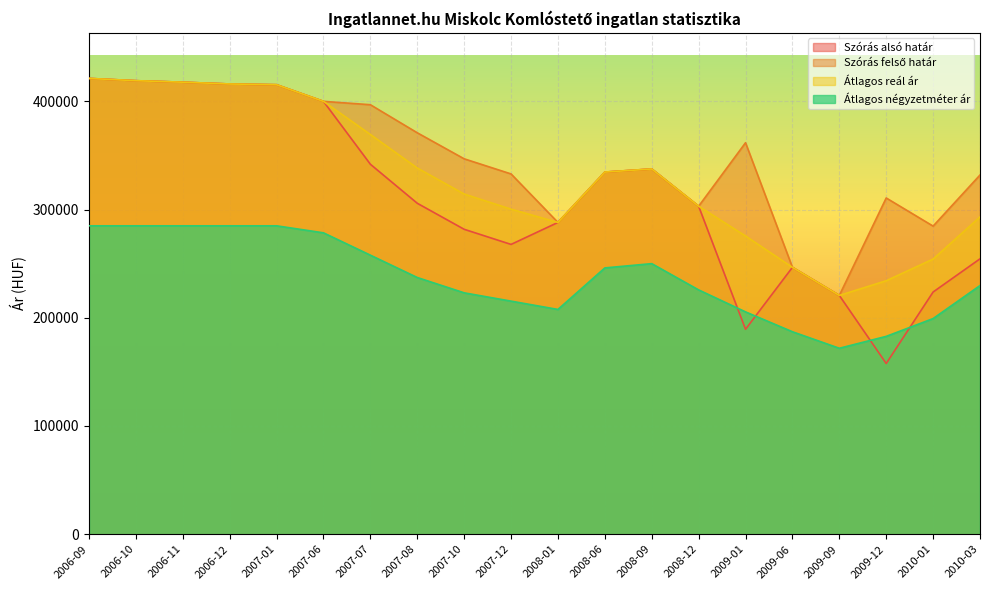

What are all the series names shown in the legend?

Szórás alsó határ, Szórás felső határ, Átlagos reál ár, Átlagos négyzetméter ár